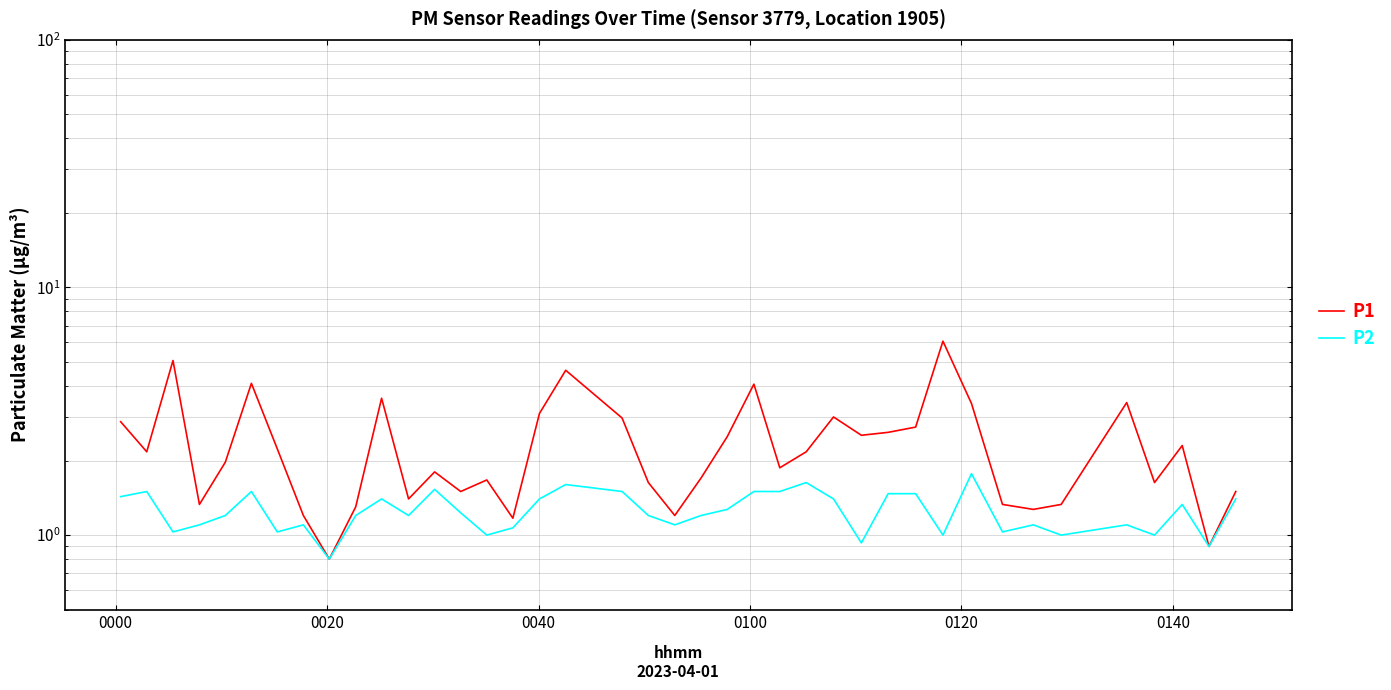

Is the value of P1 at 24 greater than the value of P2 at 29?

Yes